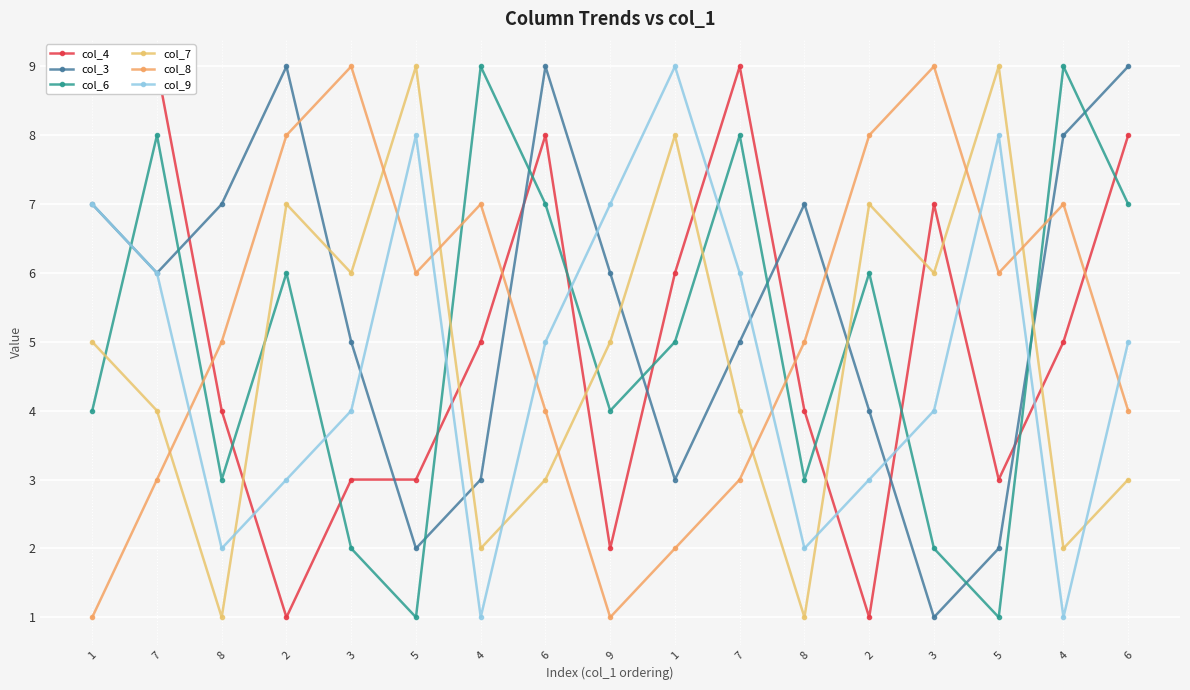

Reading left to right, extract all data points from this chart.

col_4: 1=9	7=9	8=4	2=1	3=3	5=3	4=5	6=8	9=2	1=6	7=9	8=4	2=1	3=7	5=3	4=5	6=8
col_3: 1=7	7=6	8=7	2=9	3=5	5=2	4=3	6=9	9=6	1=3	7=5	8=7	2=4	3=1	5=2	4=8	6=9
col_6: 1=4	7=8	8=3	2=6	3=2	5=1	4=9	6=7	9=4	1=5	7=8	8=3	2=6	3=2	5=1	4=9	6=7
col_7: 1=5	7=4	8=1	2=7	3=6	5=9	4=2	6=3	9=5	1=8	7=4	8=1	2=7	3=6	5=9	4=2	6=3
col_8: 1=1	7=3	8=5	2=8	3=9	5=6	4=7	6=4	9=1	1=2	7=3	8=5	2=8	3=9	5=6	4=7	6=4
col_9: 1=7	7=6	8=2	2=3	3=4	5=8	4=1	6=5	9=7	1=9	7=6	8=2	2=3	3=4	5=8	4=1	6=5